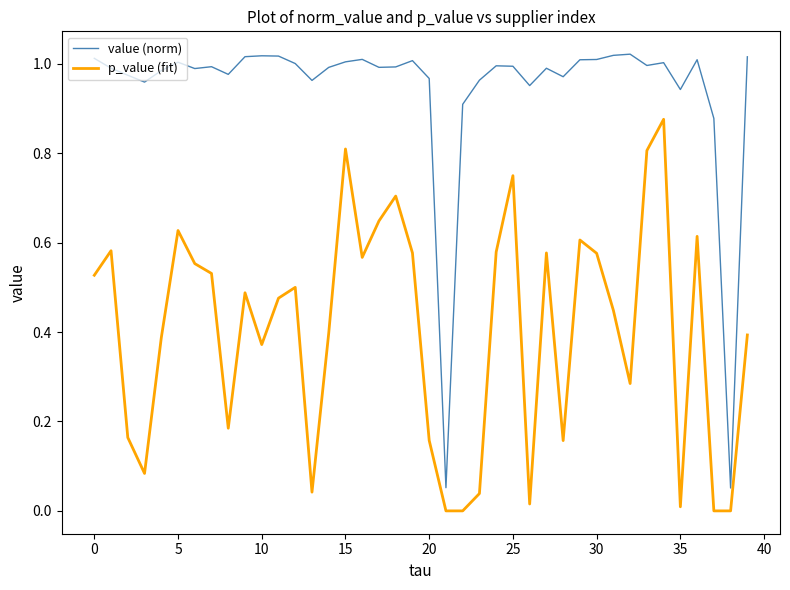

Which series has the largest total across all categories?

value (norm)